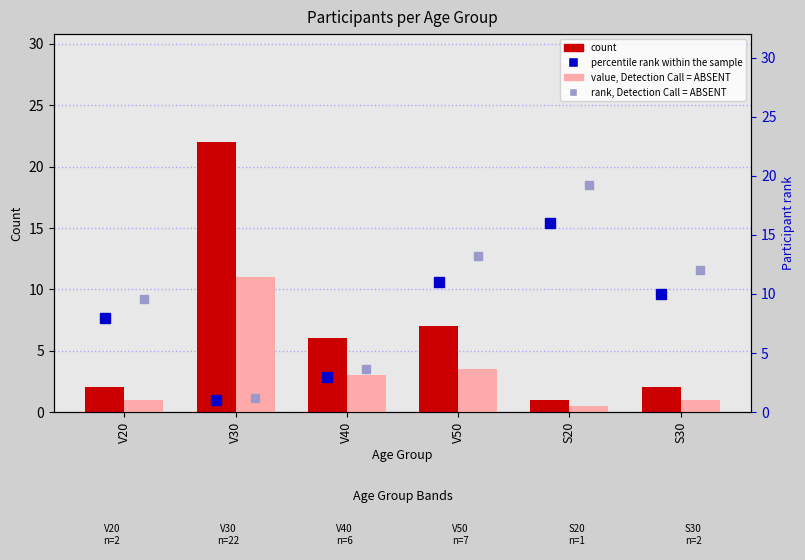

What is the maximum value shown in the chart?

22.0